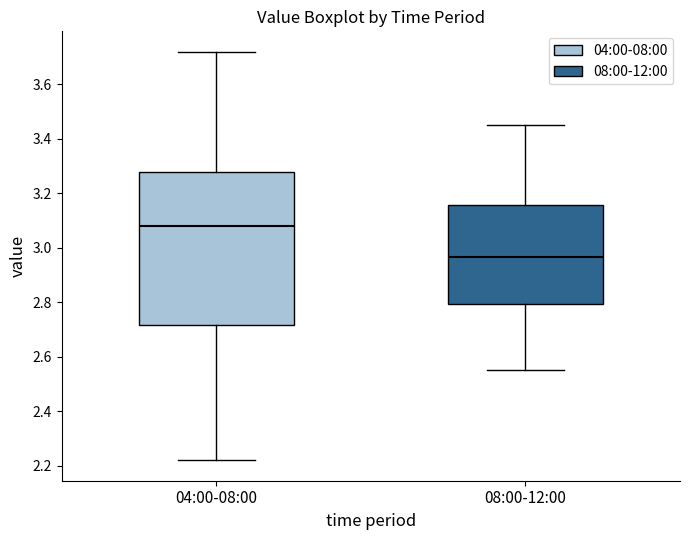

Which box's median line is the lowest?

08:00-12:00